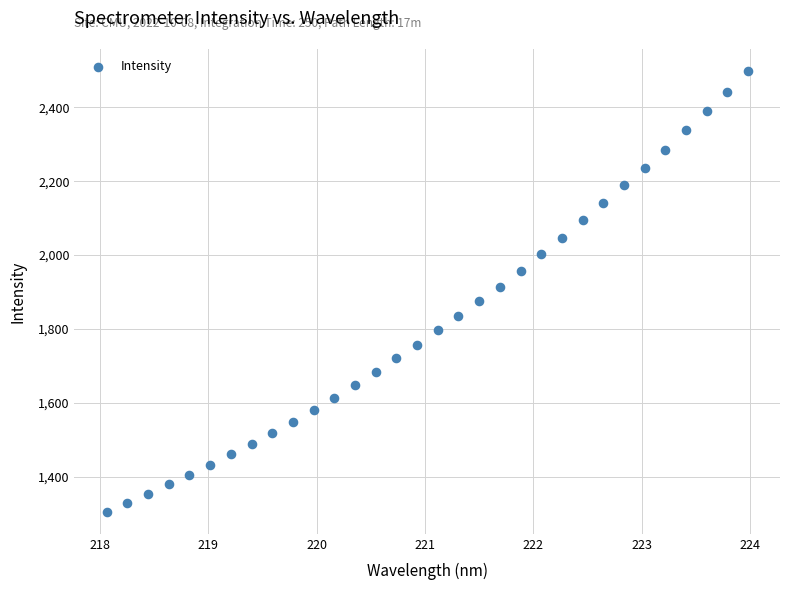

What is the range of X values (max minus min)?

5.9